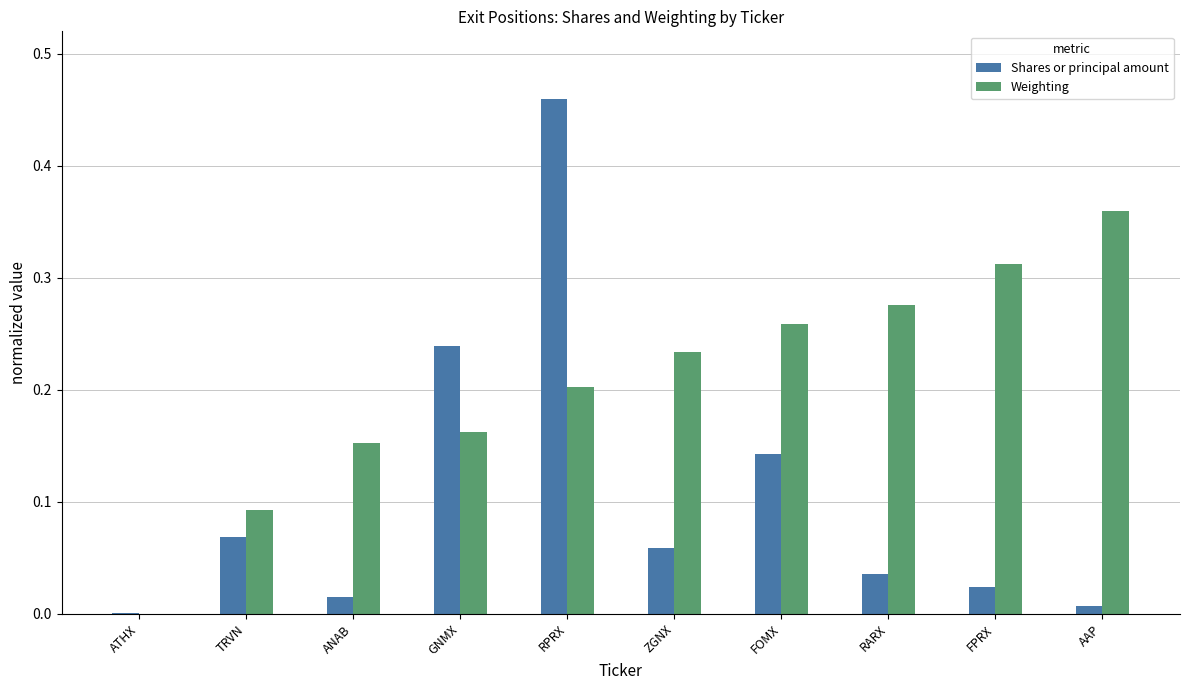

At which label does Weighting reach its peak?

AAP